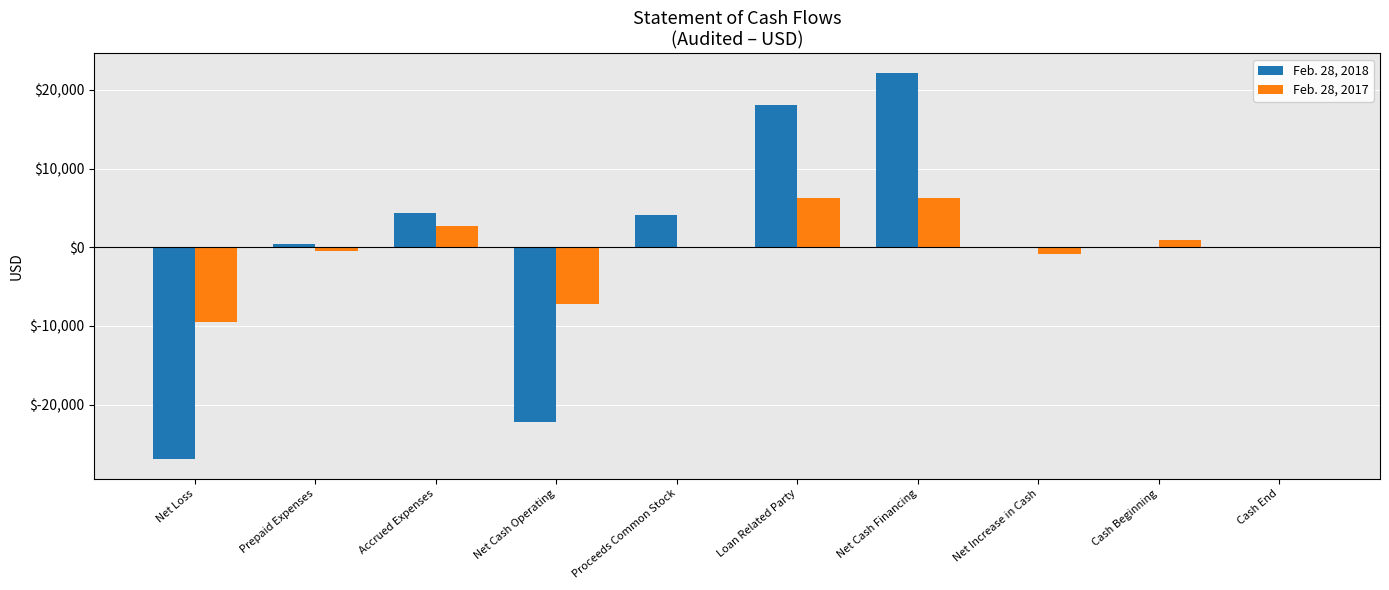

How many data points does each series have?

10